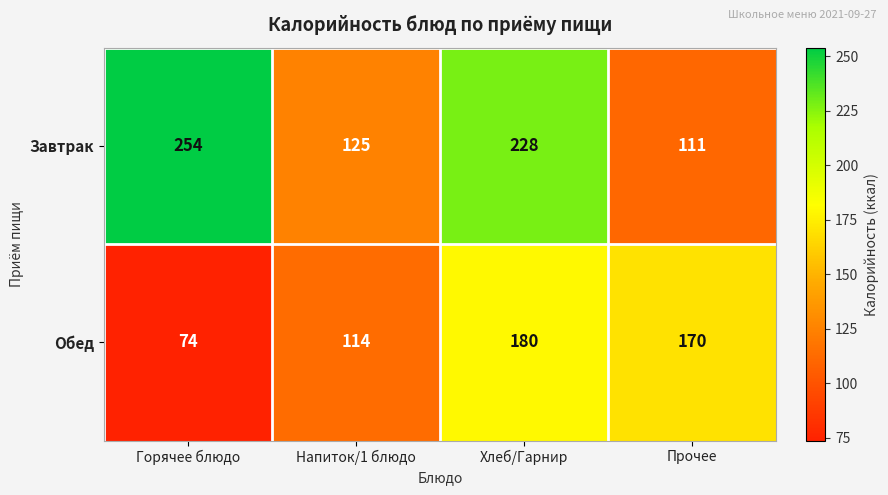

Reading left to right, what are all the values shown in this chart?

Завтрак: 254	125	228	111
Обед: 74	114	180	170